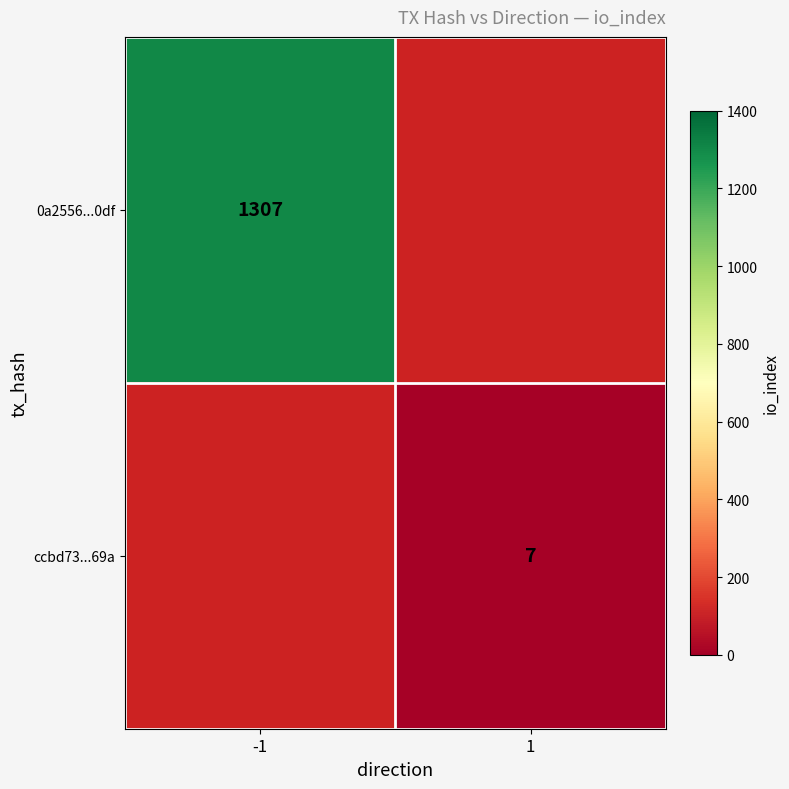

Is it true that 0a2556...0df equals 1307 at -1?

True